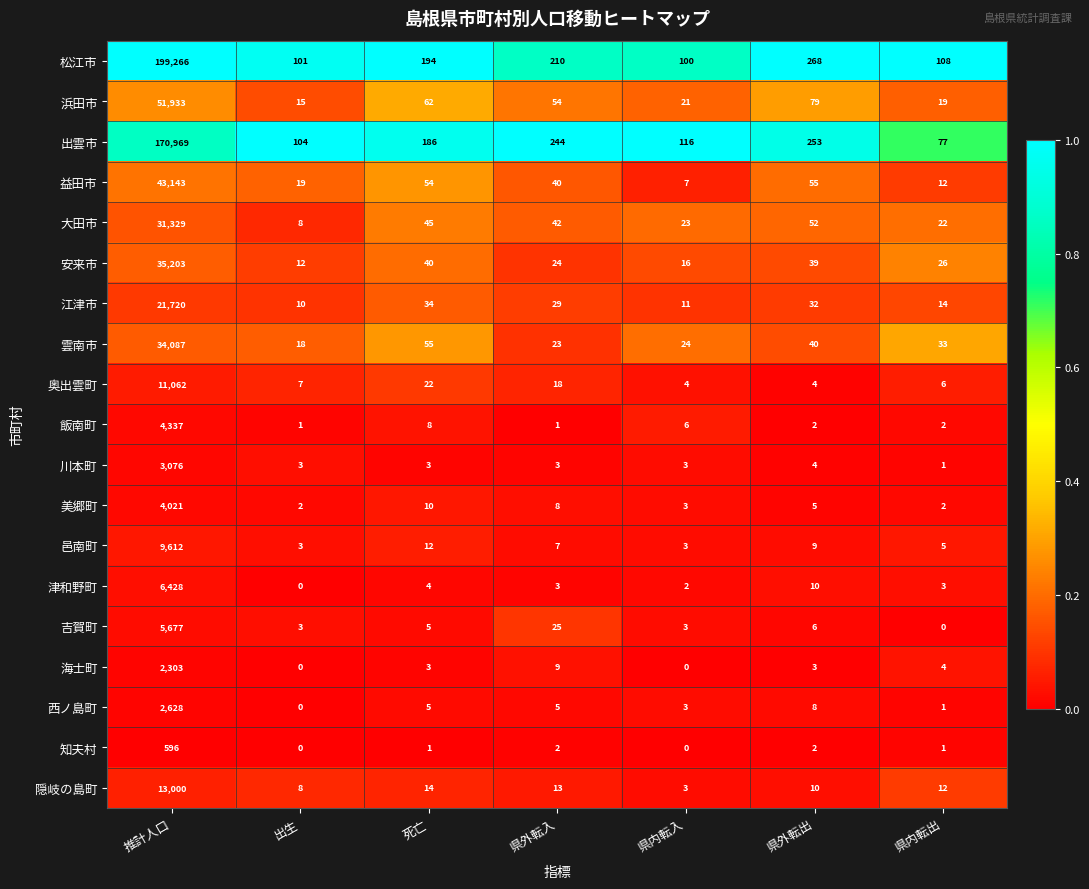

What is the average value of the 安来市 series?

5051